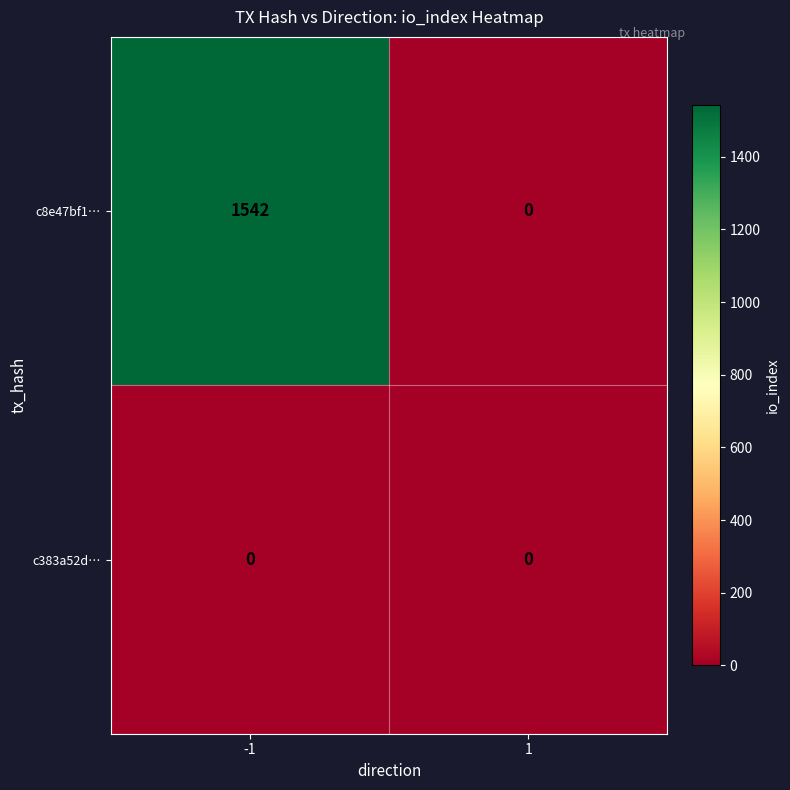

Which series changed the most between -1 and 1?

c8e47bf1…